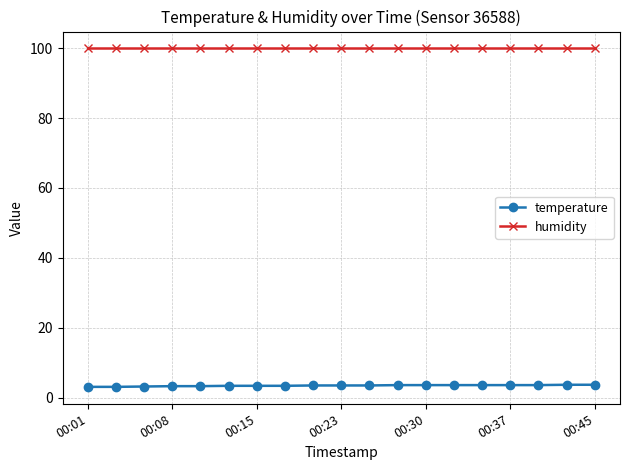

What are all the series names shown in the legend?

temperature, humidity